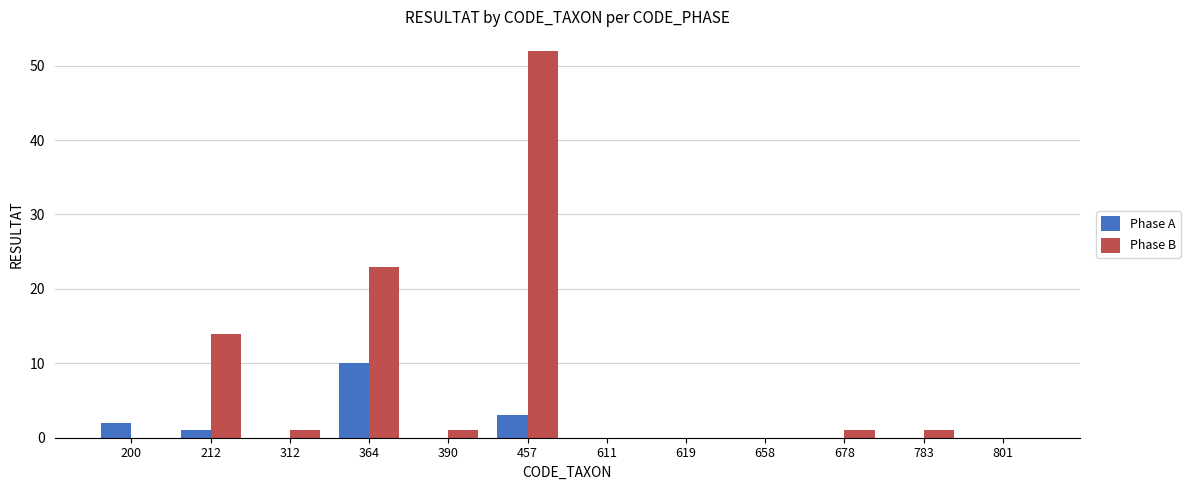

Is it true that Phase A equals 1 at 457?

False